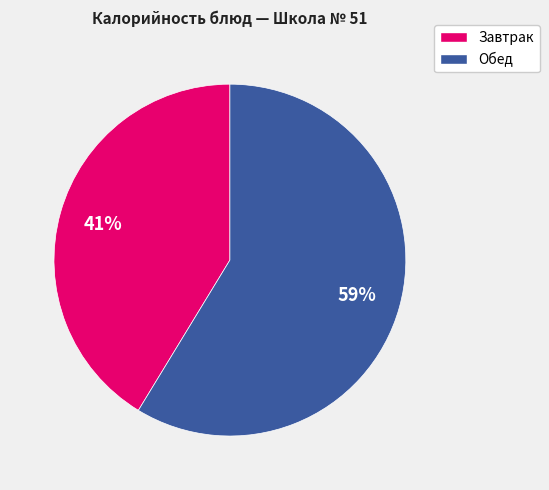

Is there a majority slice in this chart?

Yes